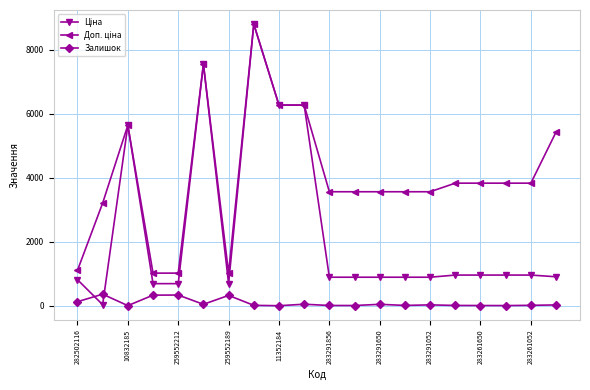

True or false: Залишок has more than 0 interior local peaks.

True